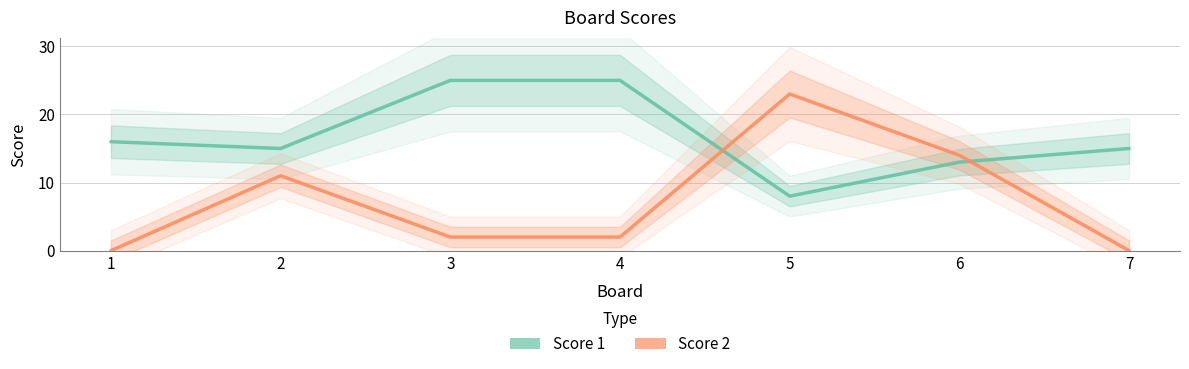

Between 7 and 1, which is larger?

1